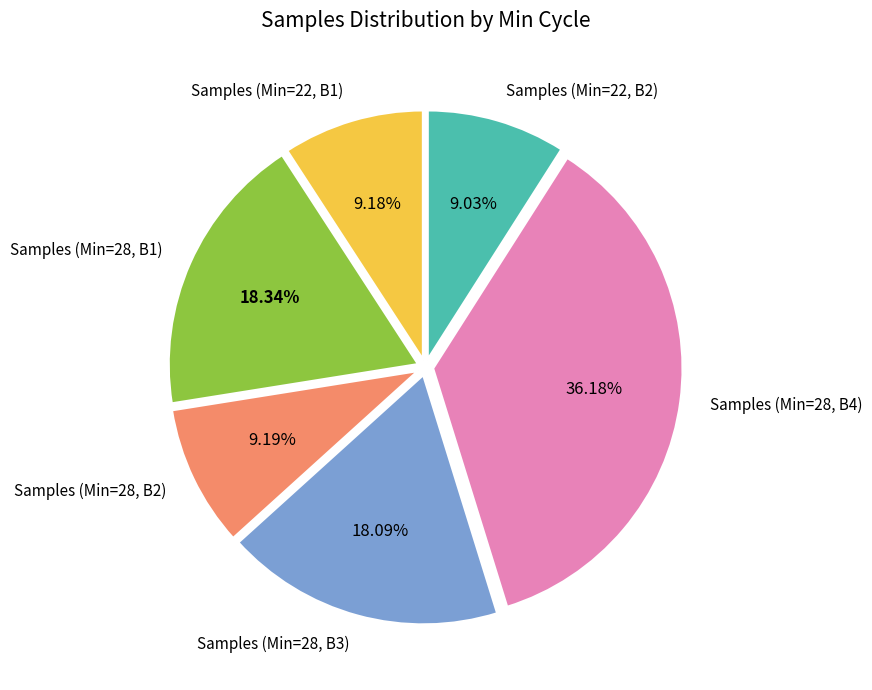

Does any single category account for the majority?

No